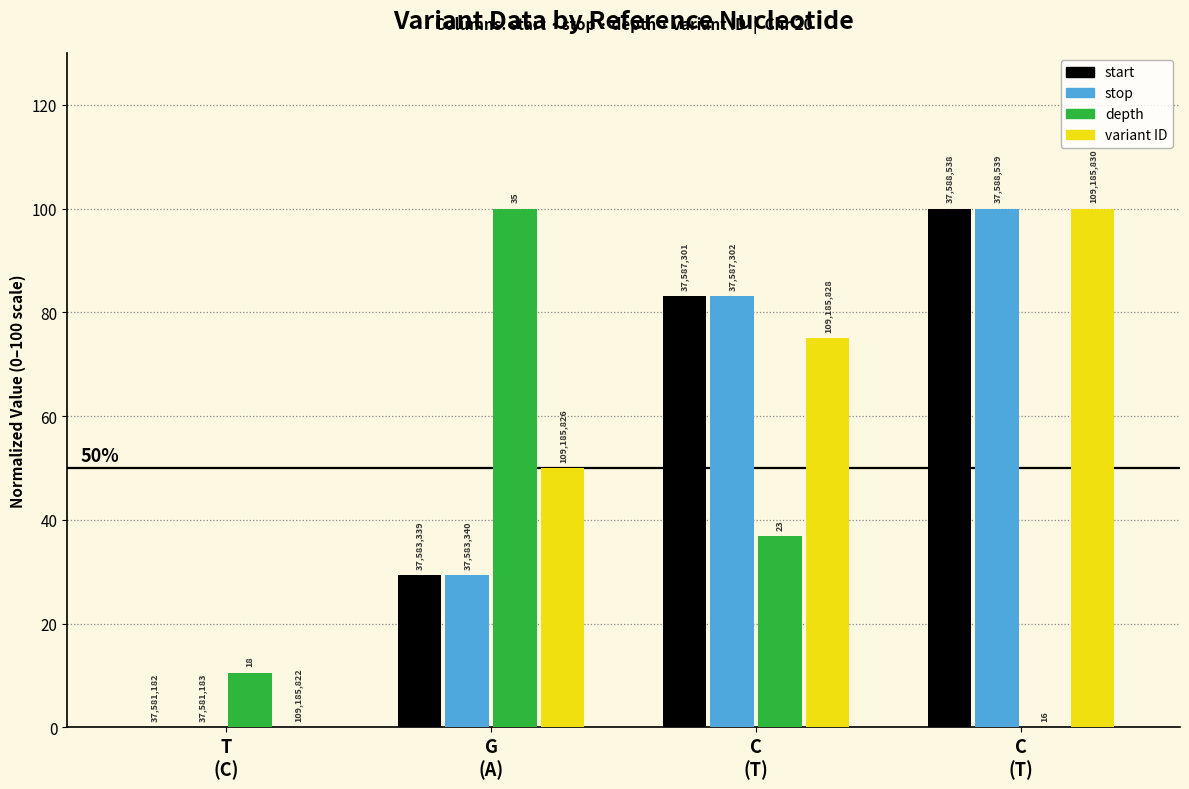

The depth series shows 56.3 at C
(T). True or false?

False